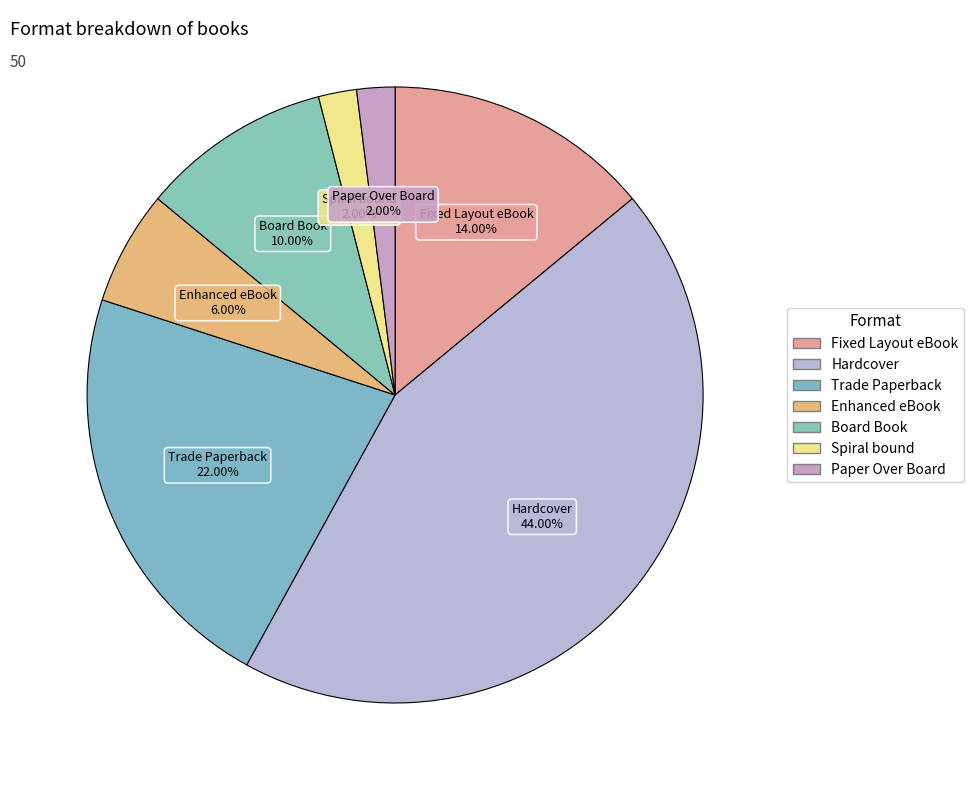

What is the largest slice in the pie chart?

Hardcover